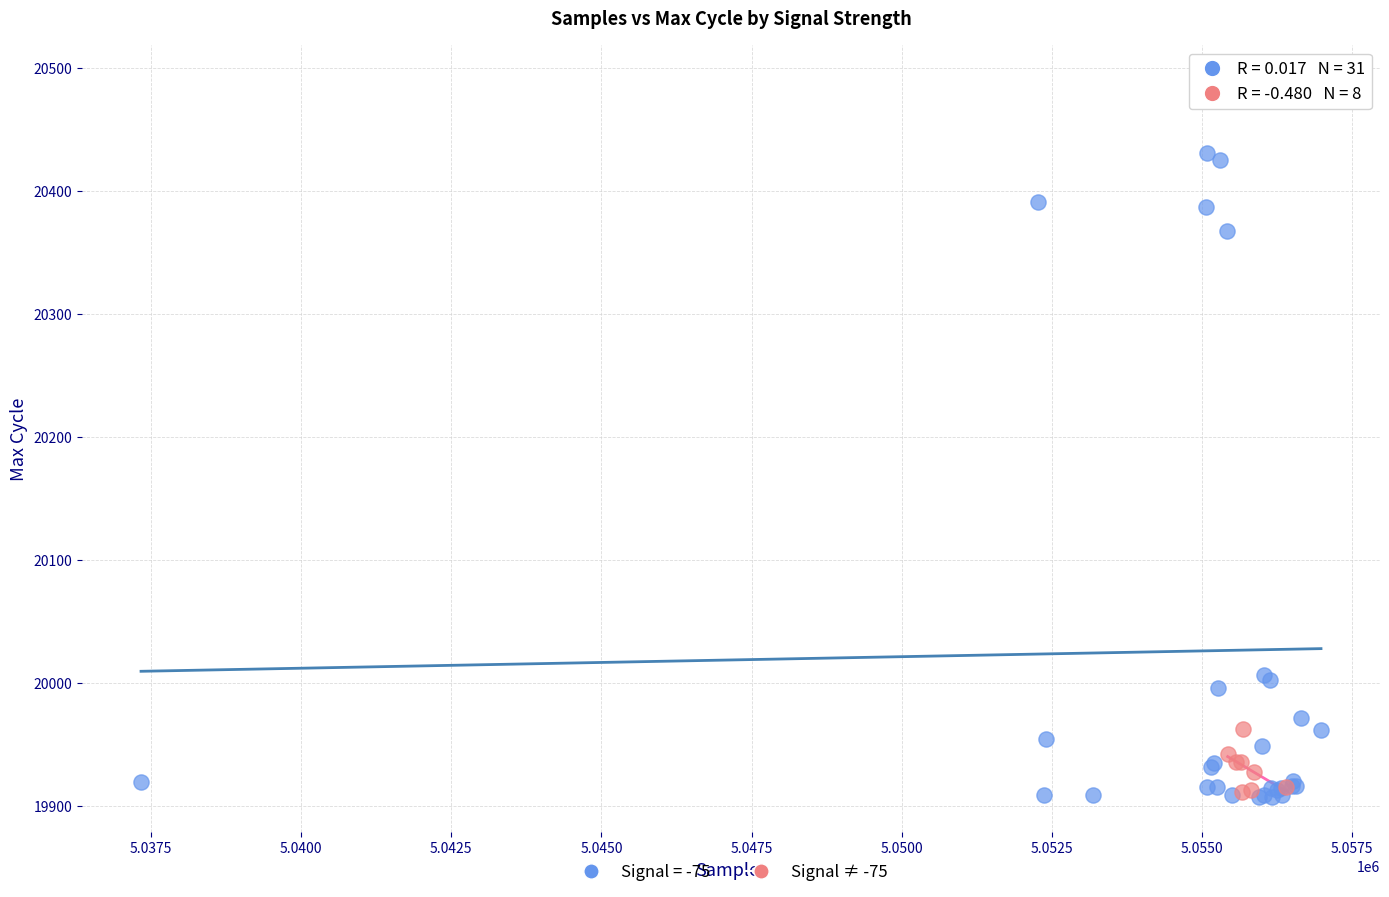

Which series has the largest Y range (max minus min)?

Signal = -75